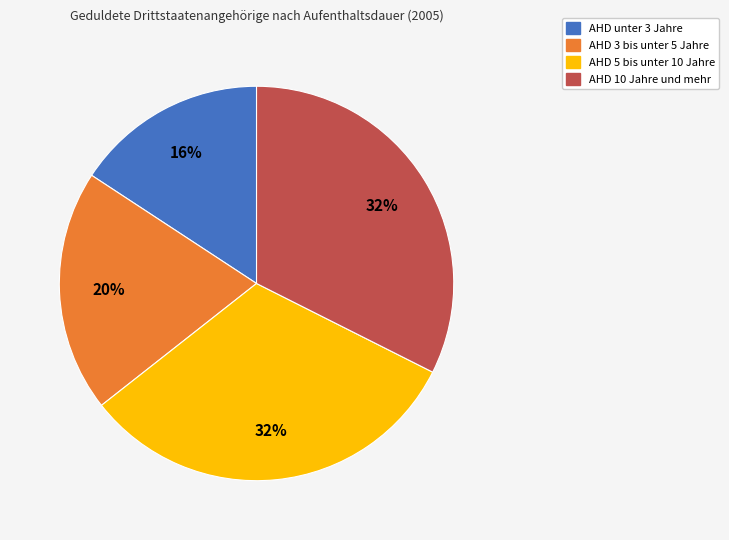

Is there a majority slice in this chart?

No